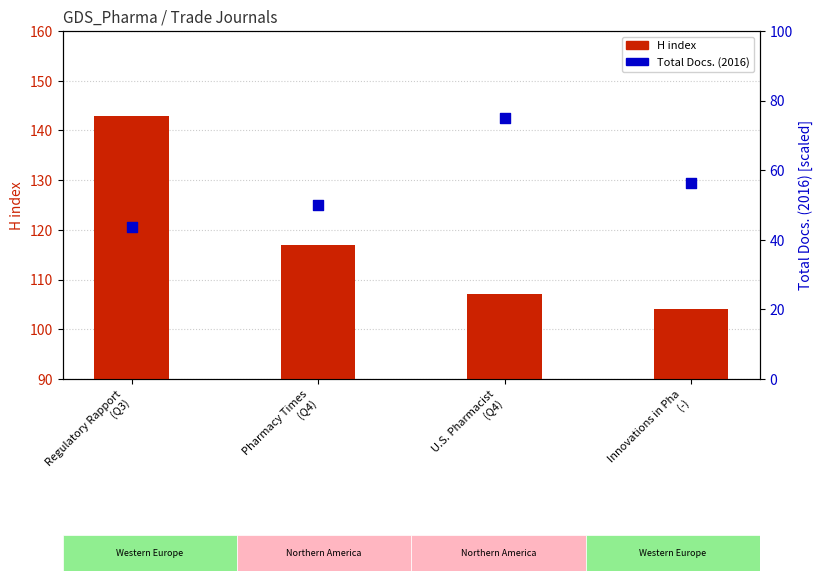

Which series has the widest spread of Y values?

H index